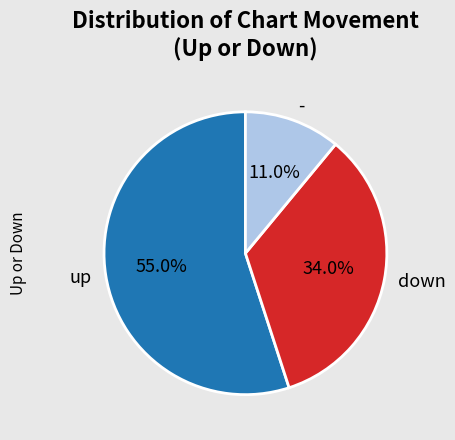

How many segments does this pie chart have?

3